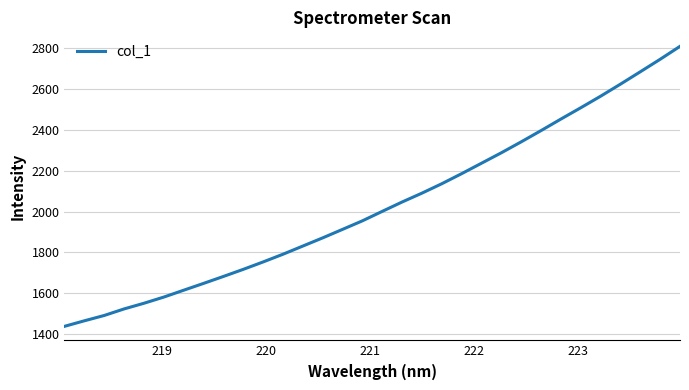

What is the minimum value shown in the chart?

1438.0